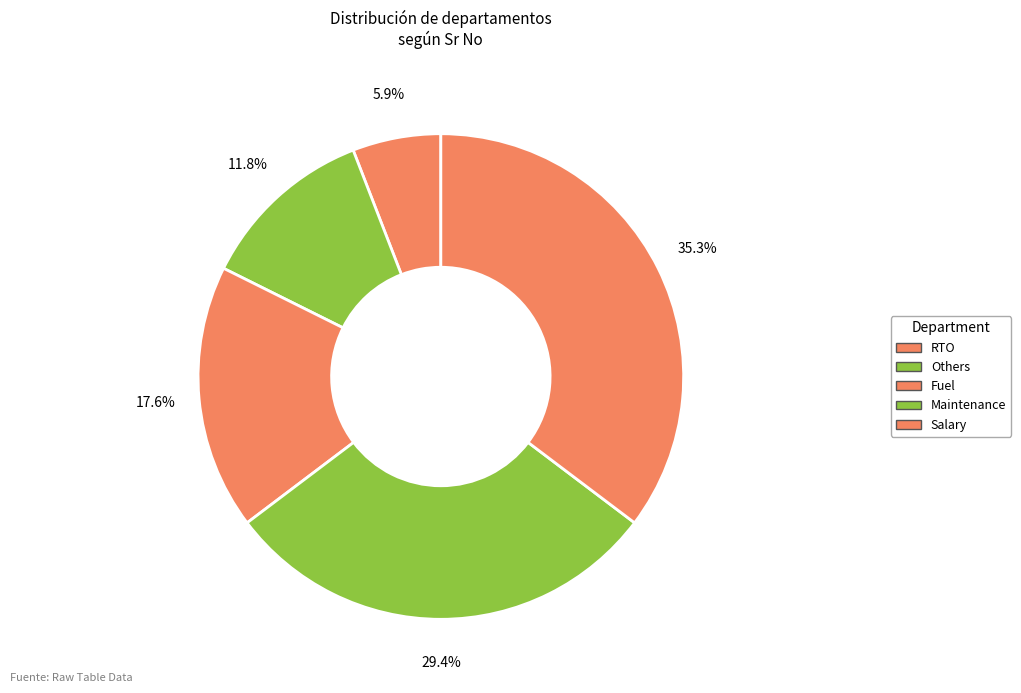

How many segments does this pie chart have?

5